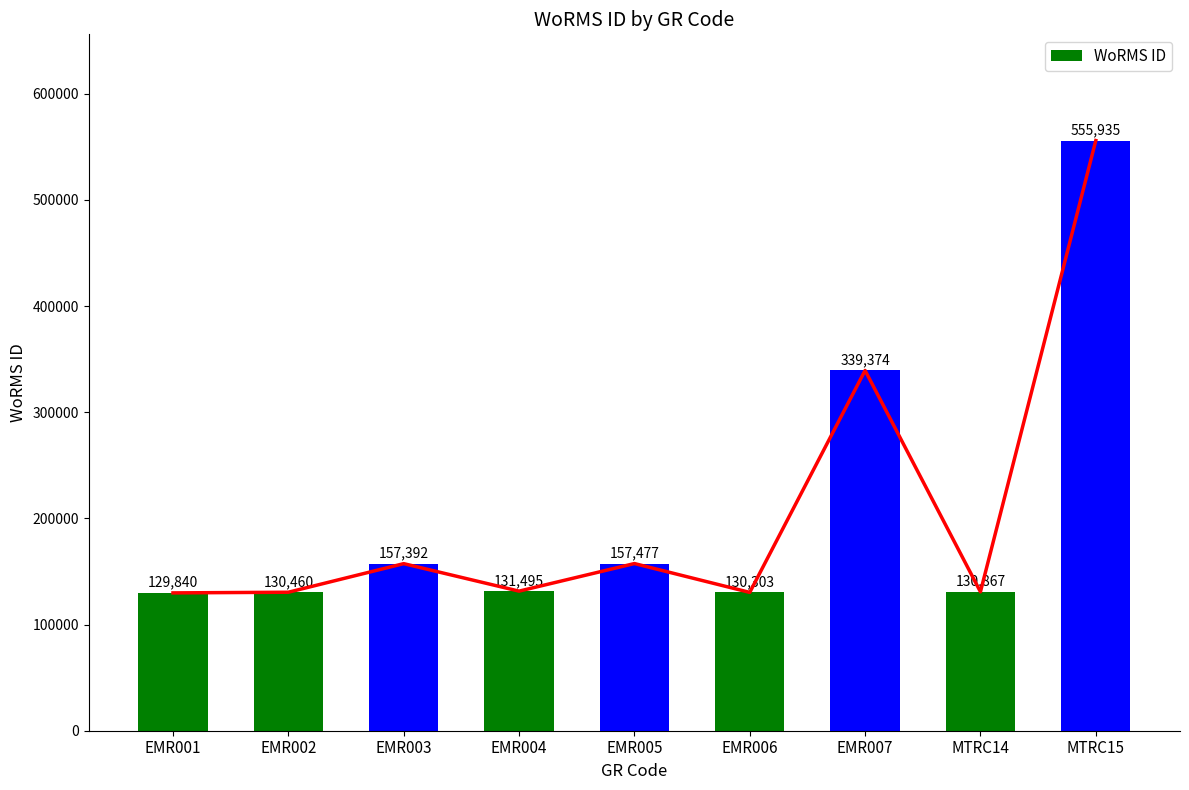

List the labels in order of value, largest first.

MTRC15, EMR007, EMR005, EMR003, EMR004, MTRC14, EMR002, EMR006, EMR001